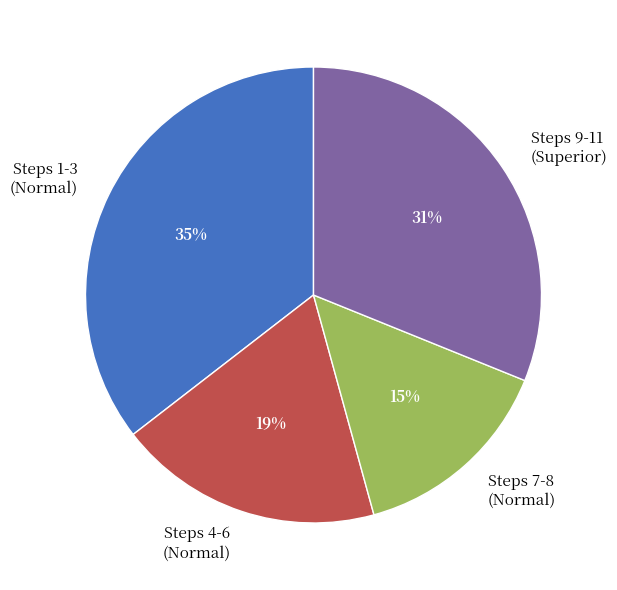

To the nearest percent, what is the average slice percentage?

25%